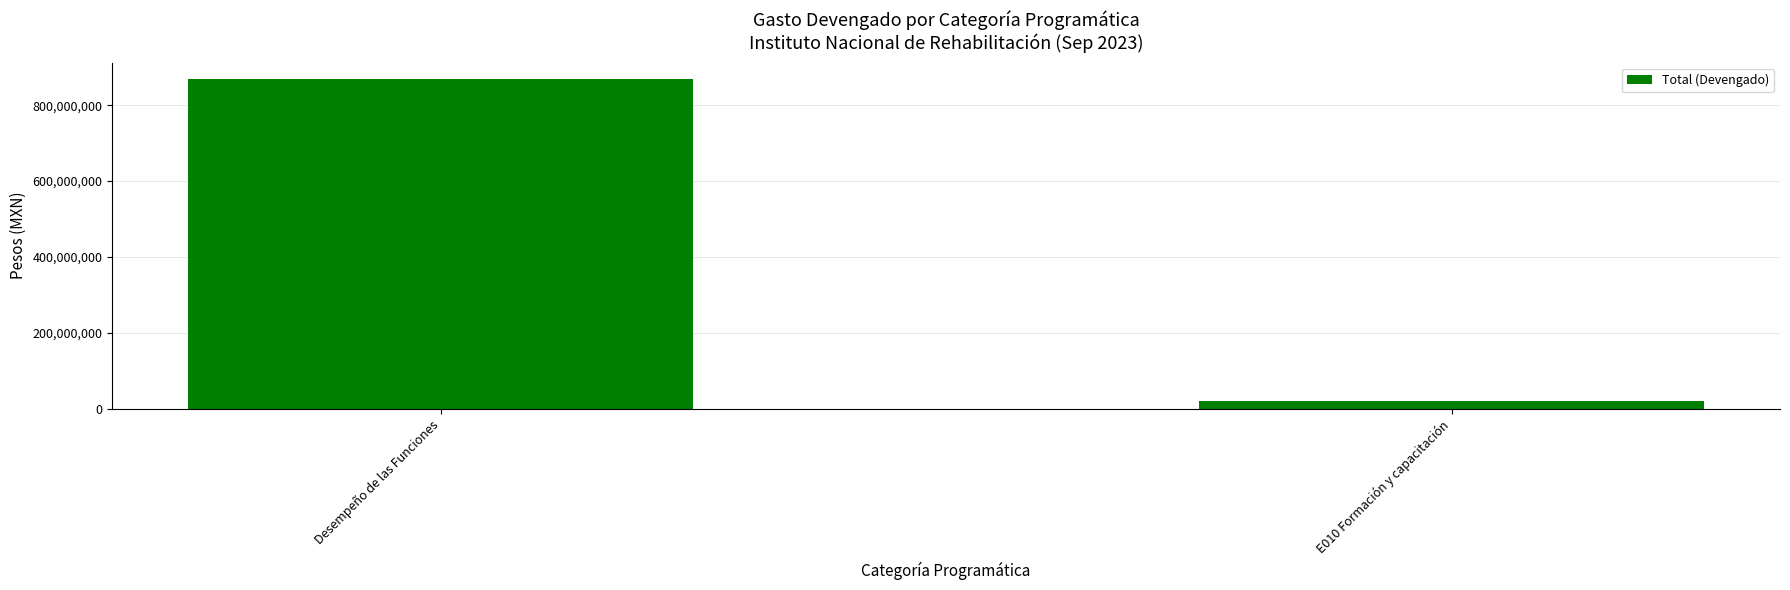

At which category does the chart reach its peak across all series?

Desempeño de las Funciones